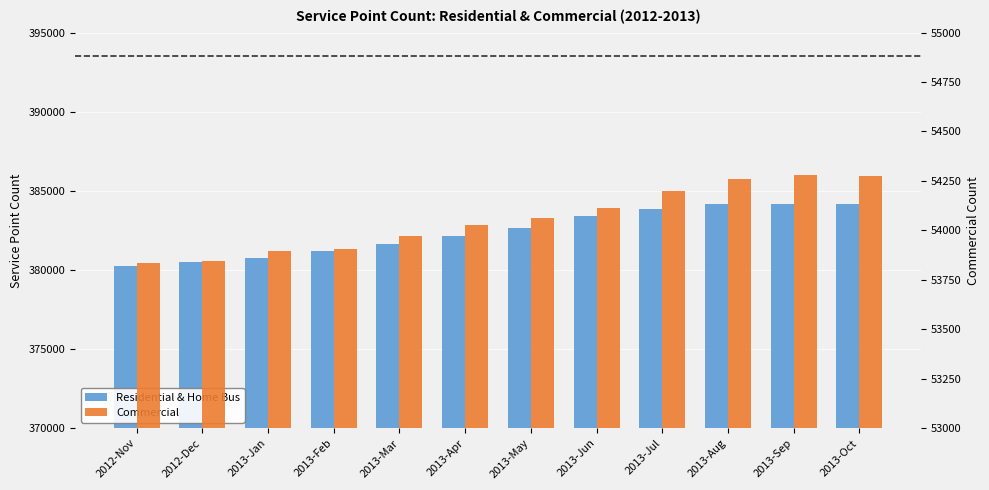

Rank the series at 2013-Mar from lowest to highest value.

Commercial, Residential & Home Bus